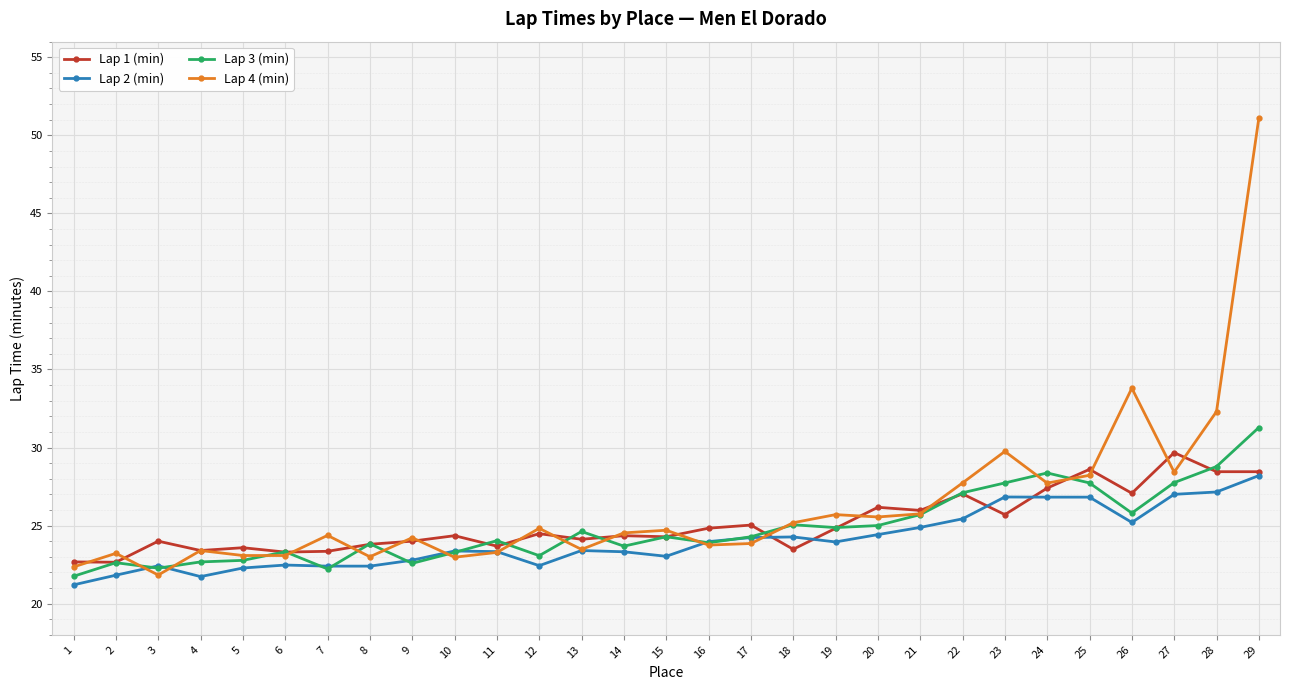

Between which two adjacent categories do Lap 3 (min) and Lap 4 (min) first intersect?

2 and 3